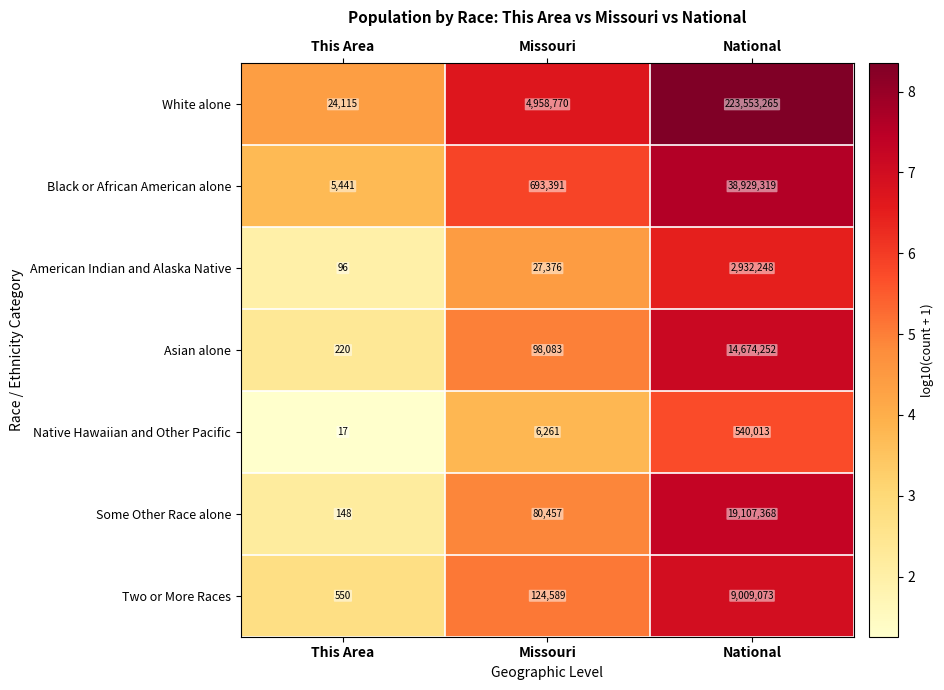

Rank the series by their maximum value, from lowest to highest.

Native Hawaiian and Other Pacific, American Indian and Alaska Native, Two or More Races, Asian alone, Some Other Race alone, Black or African American alone, White alone